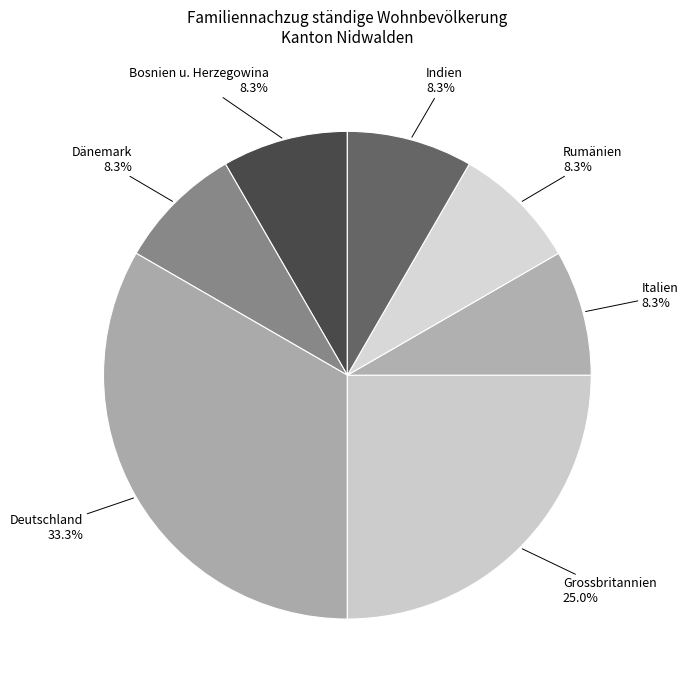

Which category has the biggest portion of the pie?

Deutschland